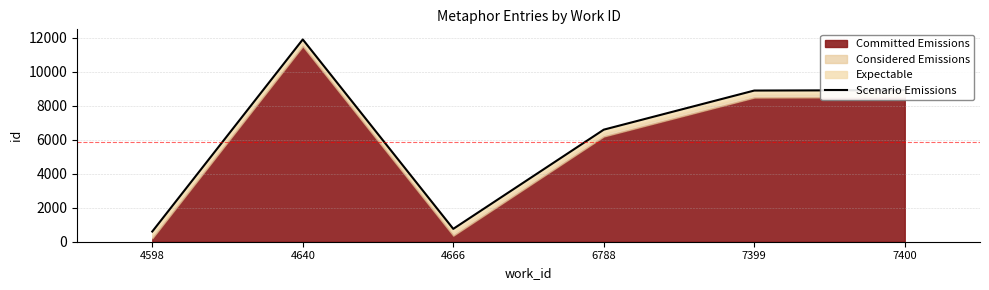

How many values are below 8888?

3